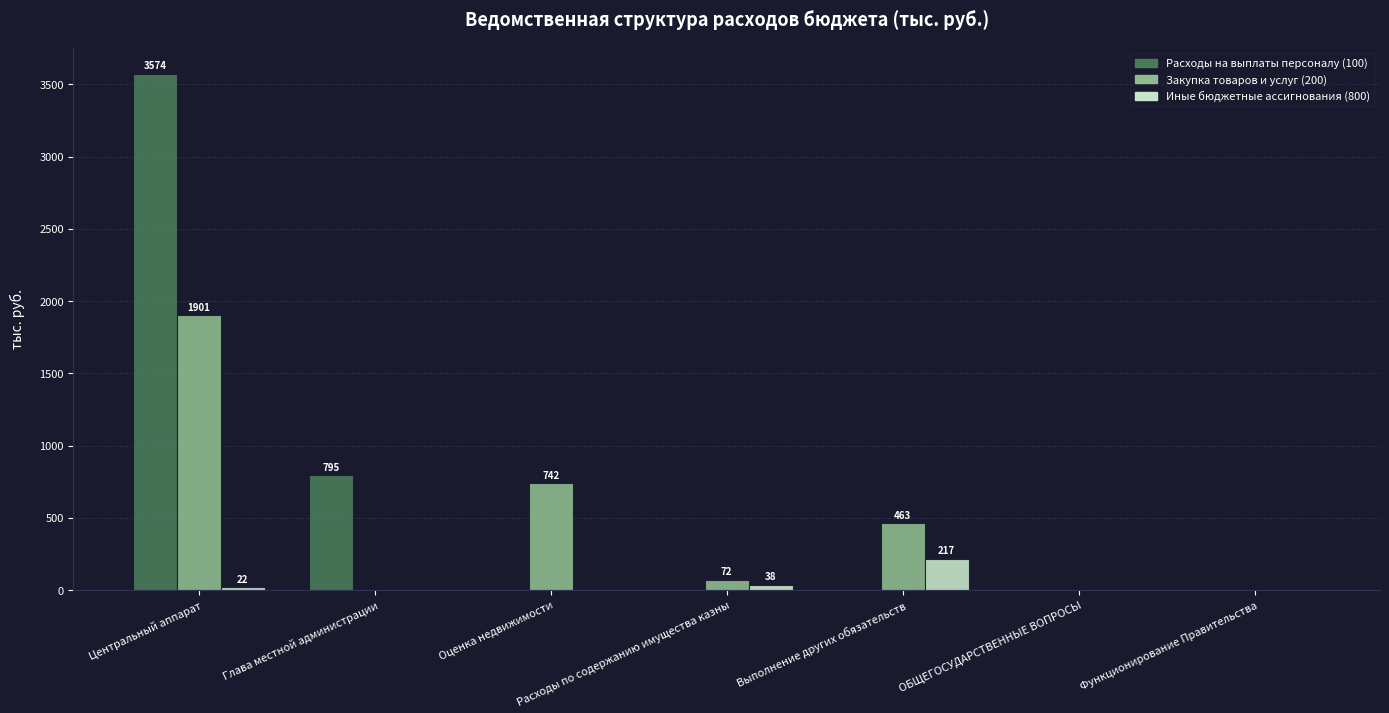

Does the chart contain stacked bars?

No